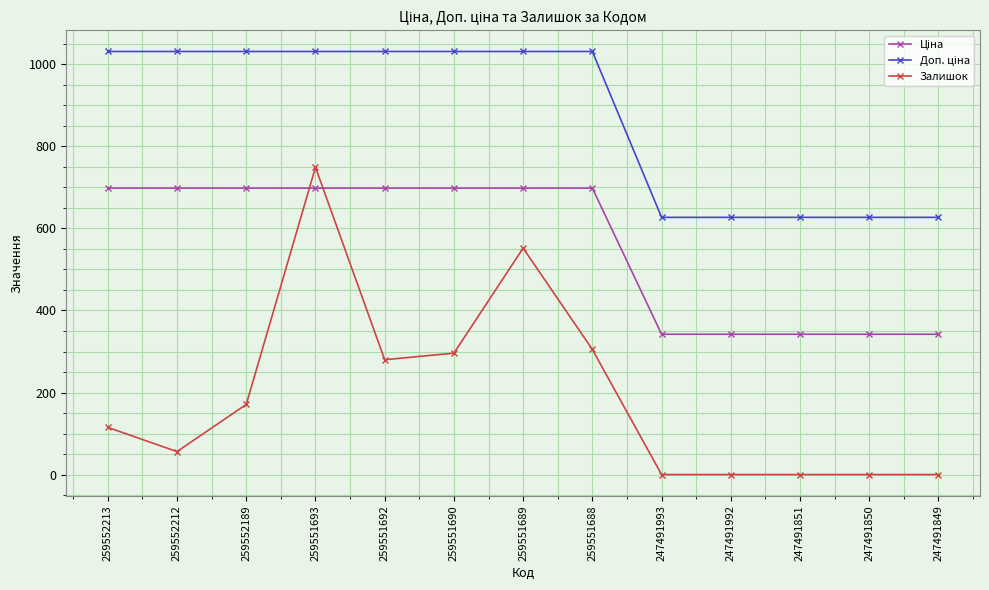

What is the difference between the second highest and minimum values in the Залишок series?

552.0